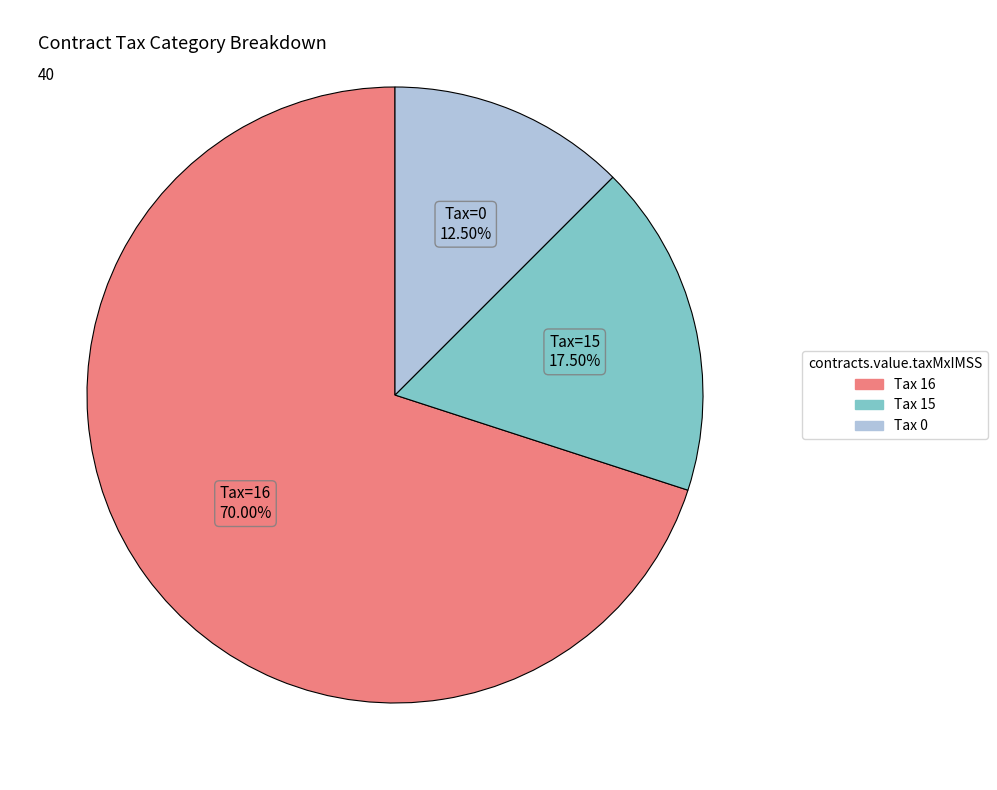

How many slices are in this pie chart?

3